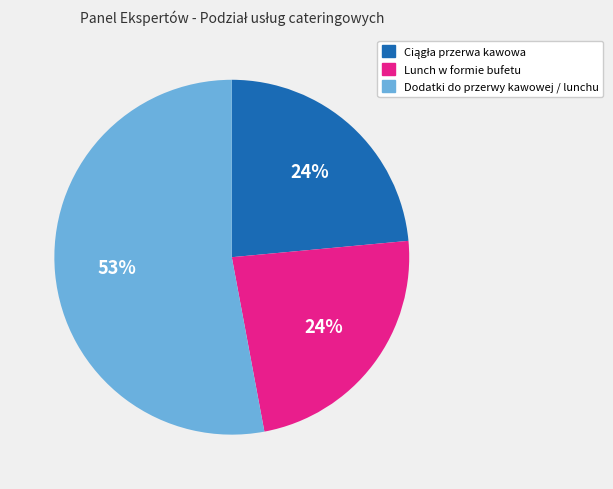

What is the largest slice in the pie chart?

Dodatki do przerwy kawowej / lunchu